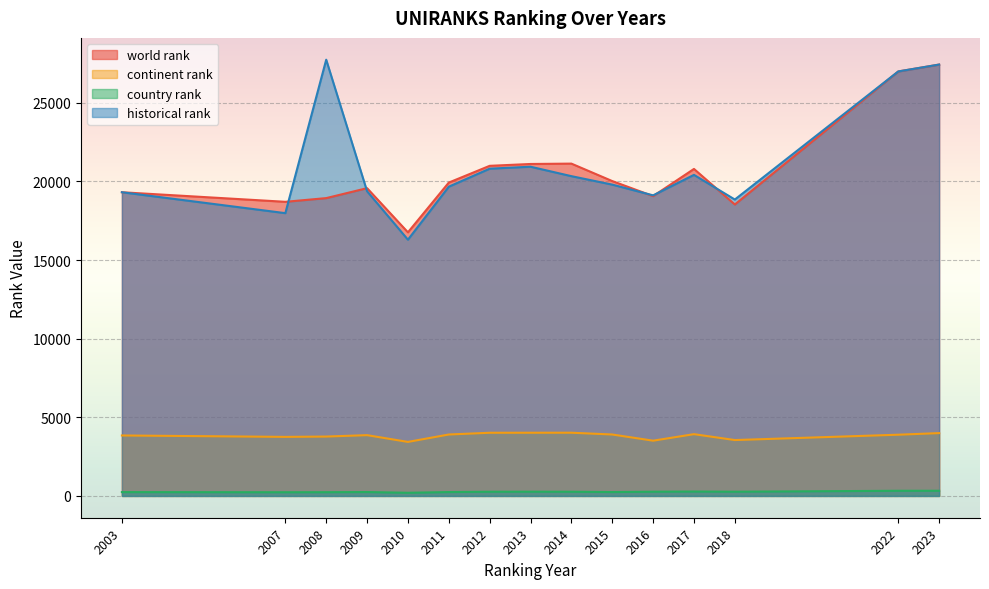

Which series has the widest spread of values?

historical rank